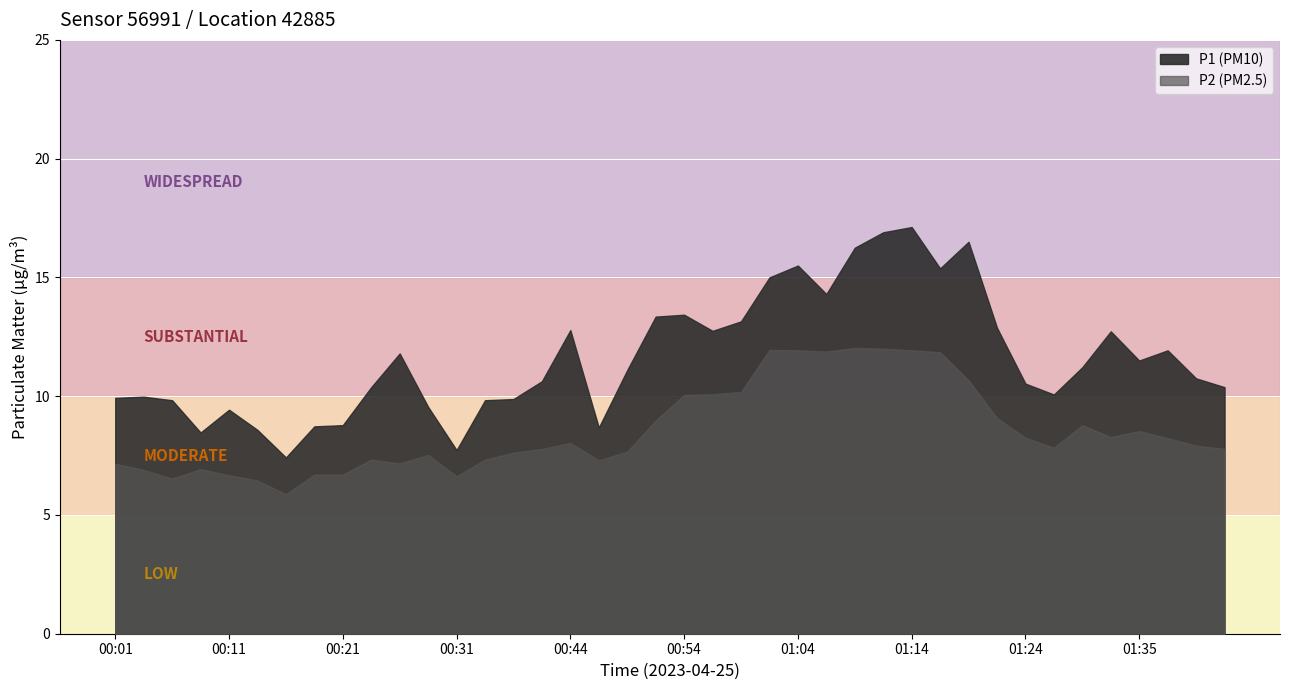

What is the average value of the P2 series?

8.6